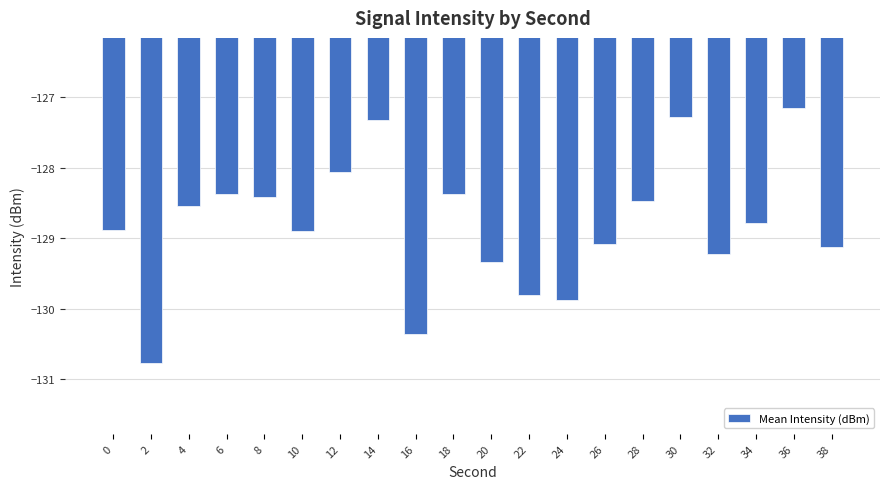

Reading right to left, list all the values displayed in this chart.

-129.1	-127.2	-128.8	-129.2	-127.3	-128.5	-129.1	-129.9	-129.8	-129.3	-128.4	-130.4	-127.3	-128.1	-128.9	-128.4	-128.4	-128.5	-130.8	-128.9